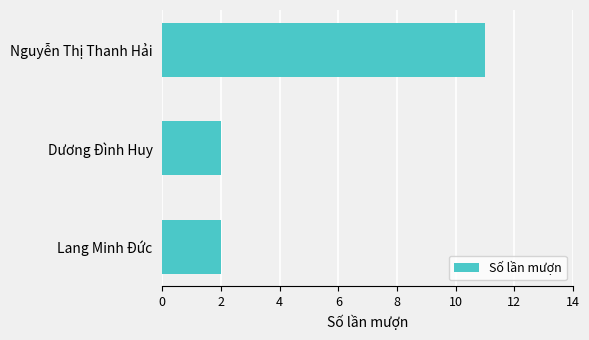

The value at Dương Đình Huy is 2. True or false?

True